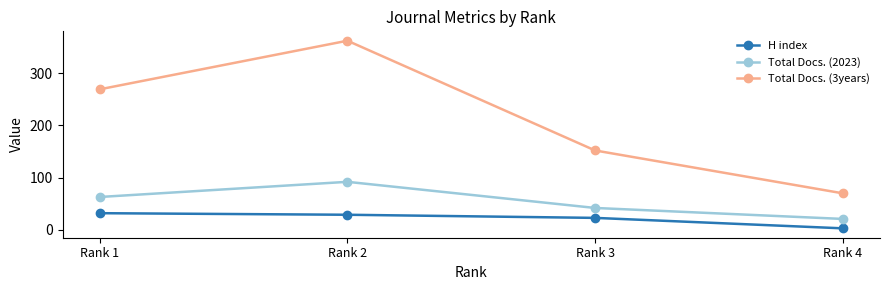

What is the average value of the Total Docs. (3years) series?

213